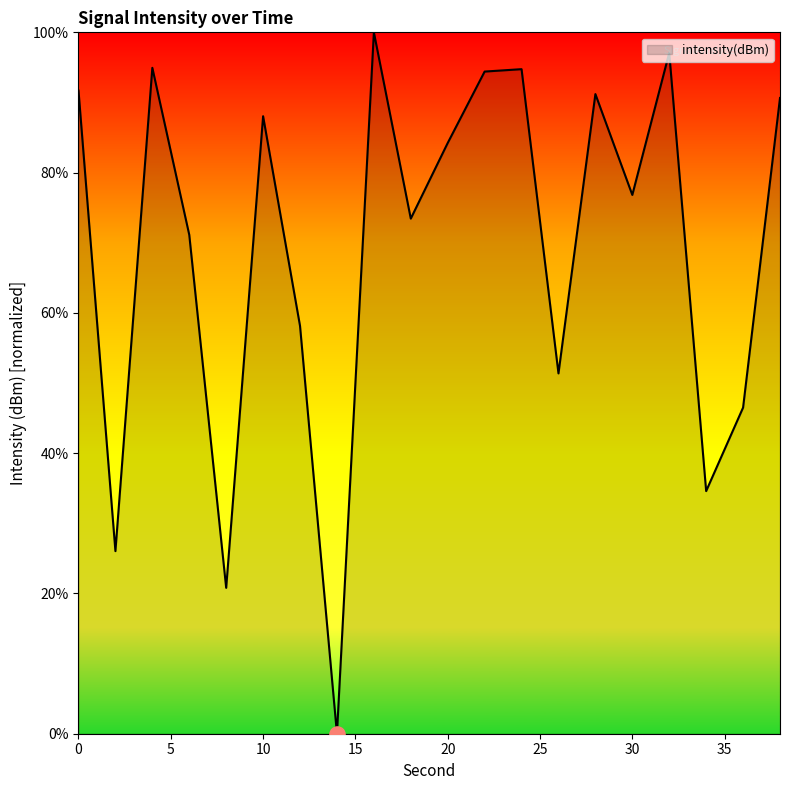

What is the difference between the maximum and minimum values?

100.0